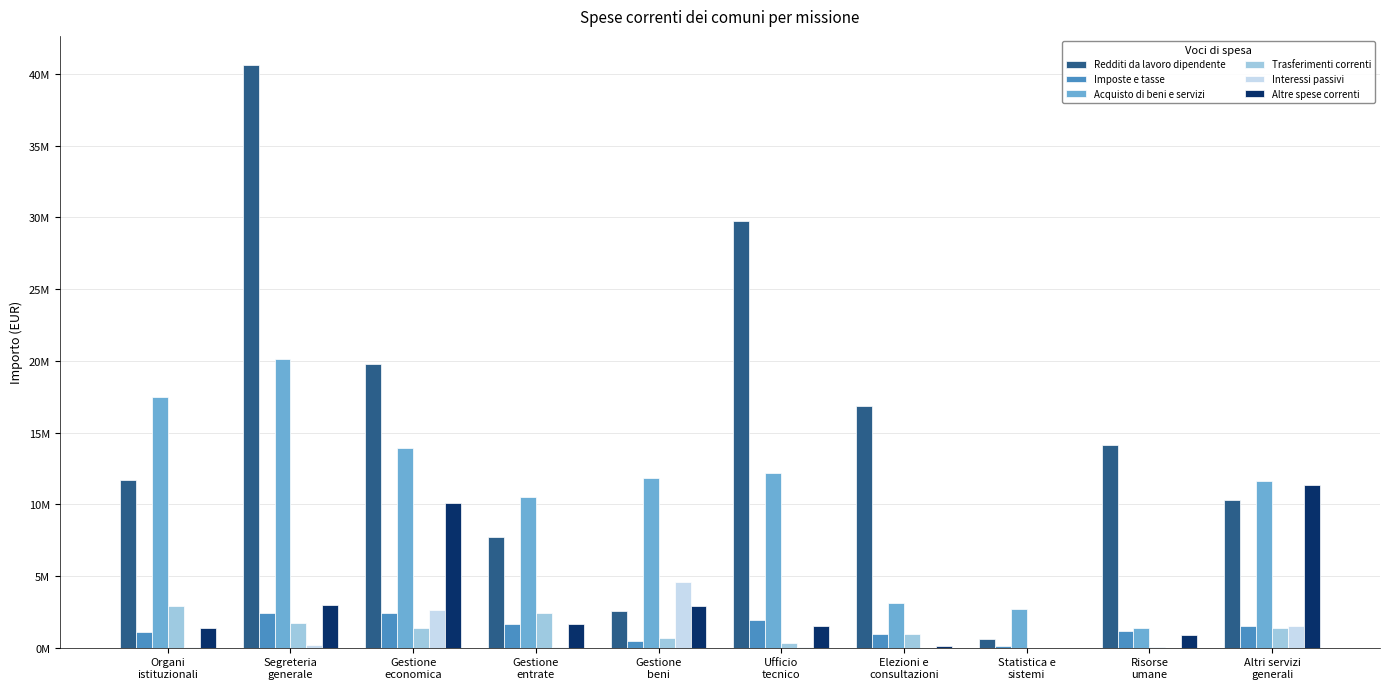

What are all the series names shown in the legend?

Redditi da lavoro dipendente, Imposte e tasse, Acquisto di beni e servizi, Trasferimenti correnti, Interessi passivi, Altre spese correnti